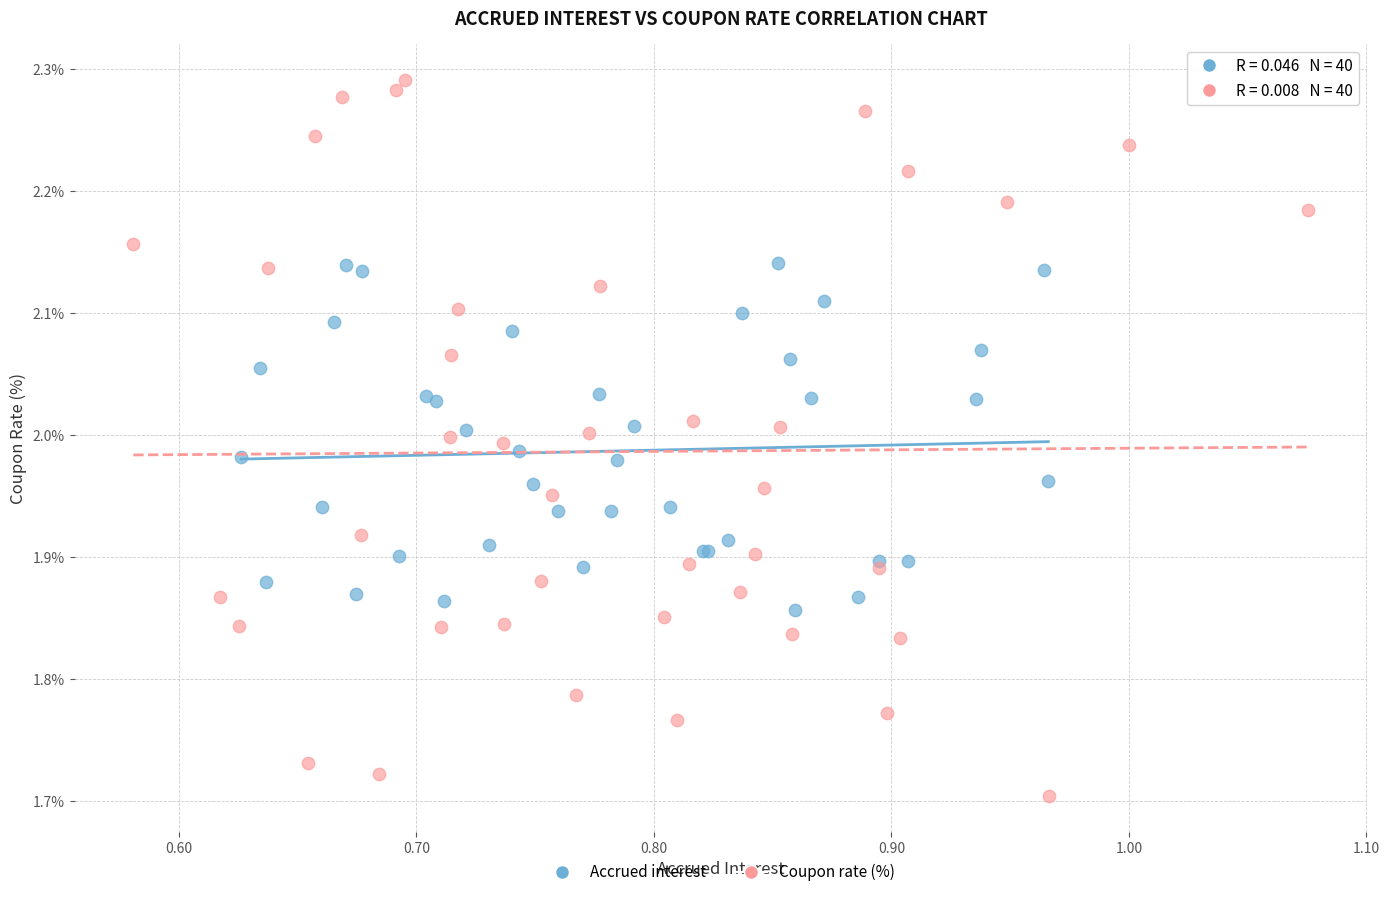

Which series contains the lowest Y value?

Coupon rate (%)